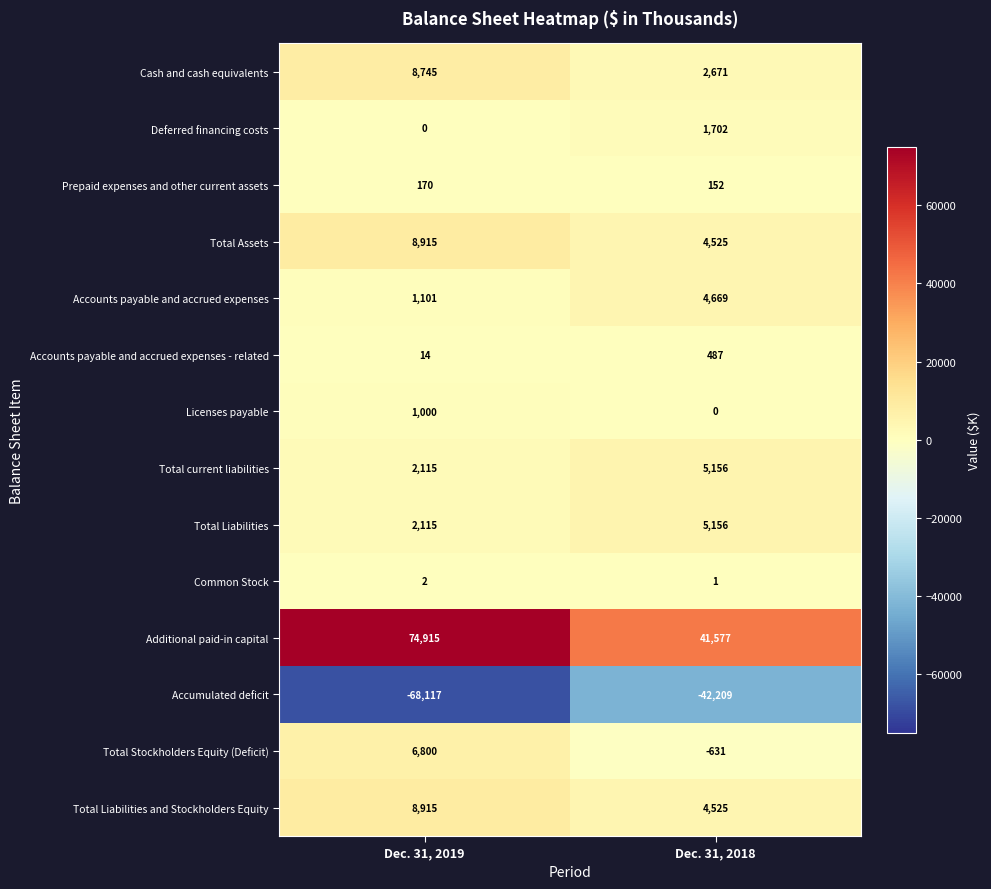

What is the minimum value shown in the chart?

-68117